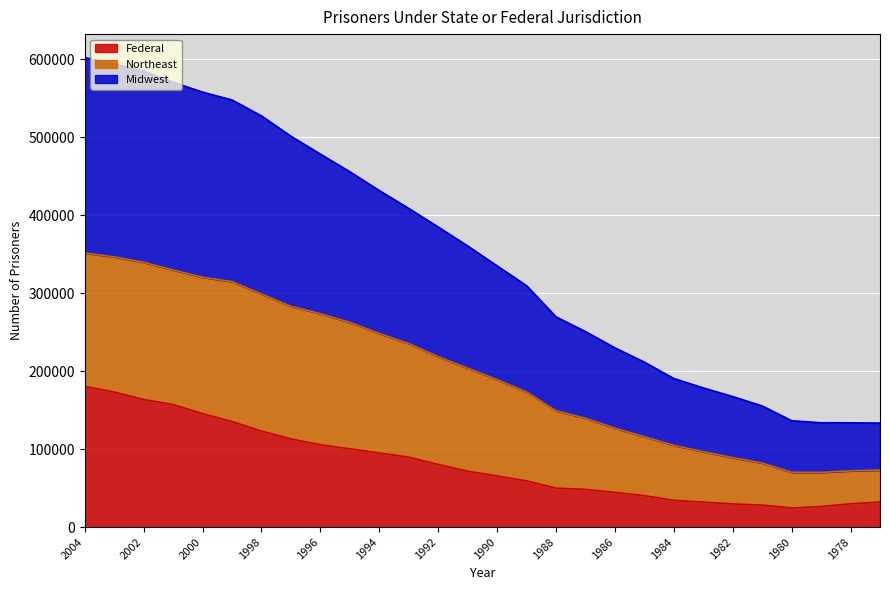

True or false: Federal has more than 0 interior local peaks.

False